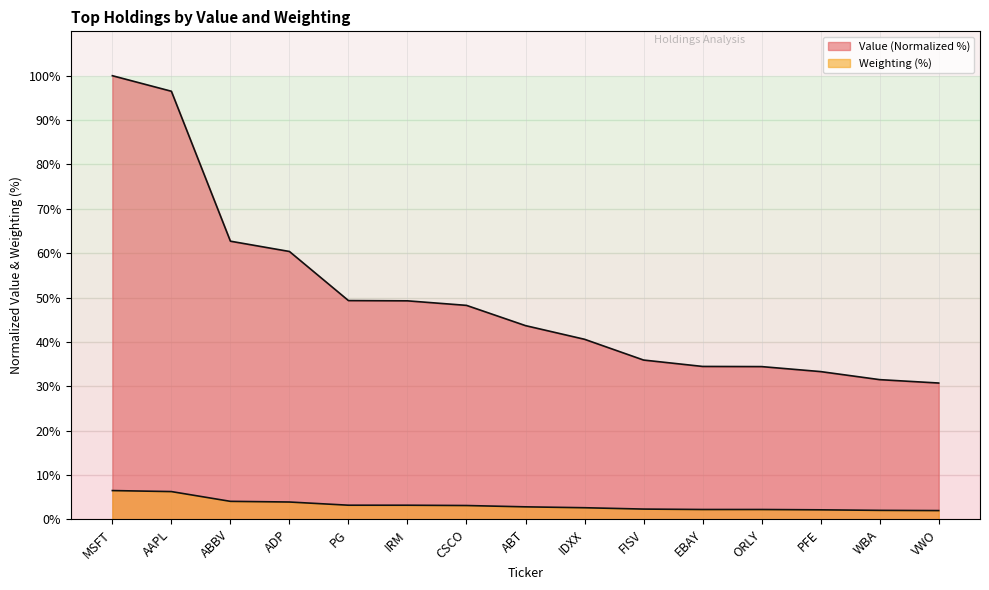

Does the chart have visible grid lines?

Yes